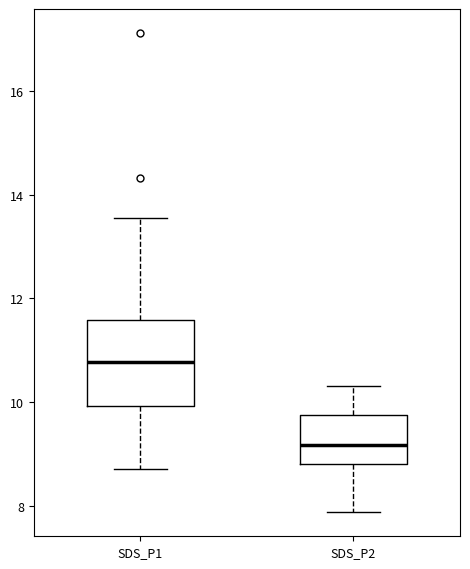

Which box is the tallest, from its lower edge to its upper edge?

SDS_P1